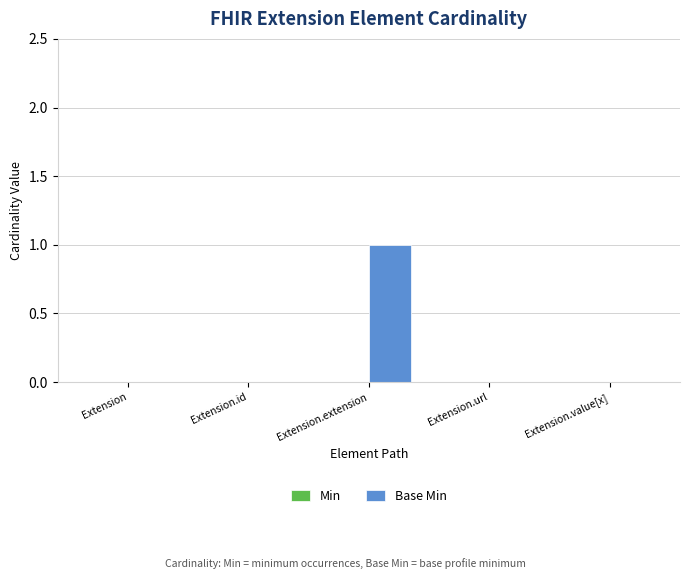

The value at Extension.id is 0. True or false?

True